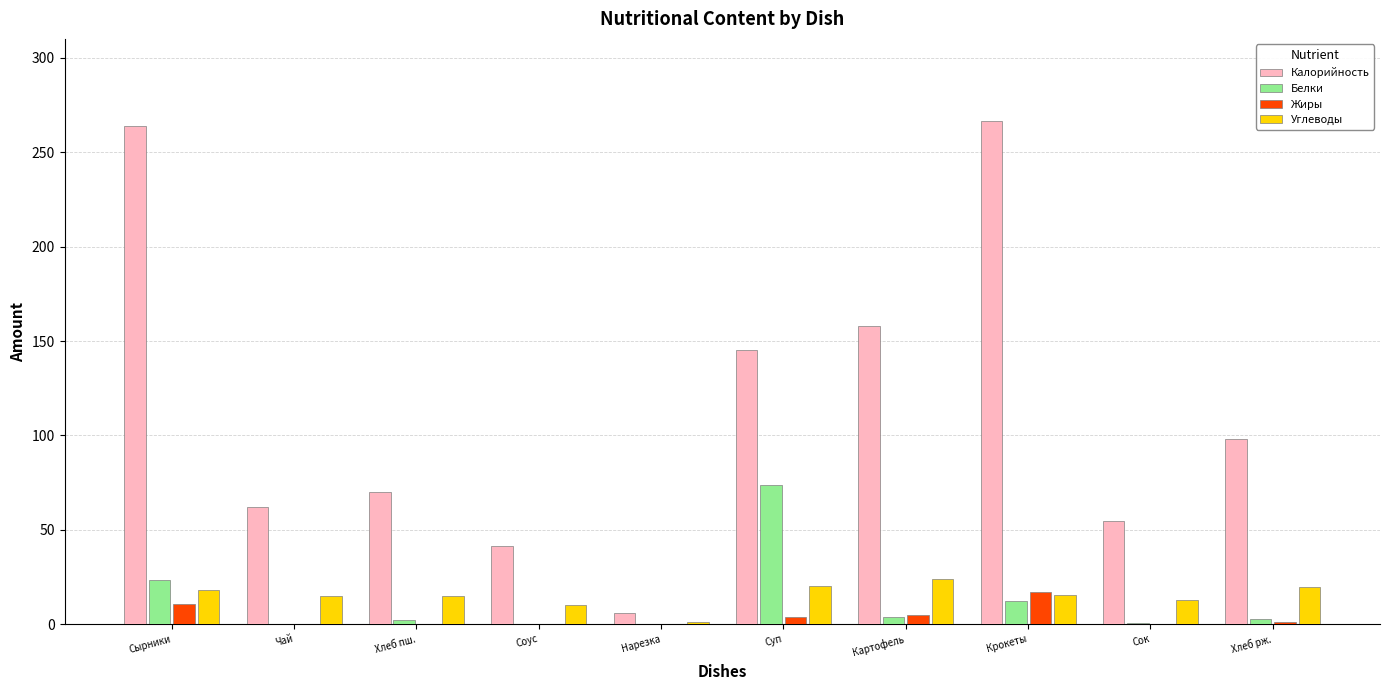

What is the sum of all Белки values?

120.9